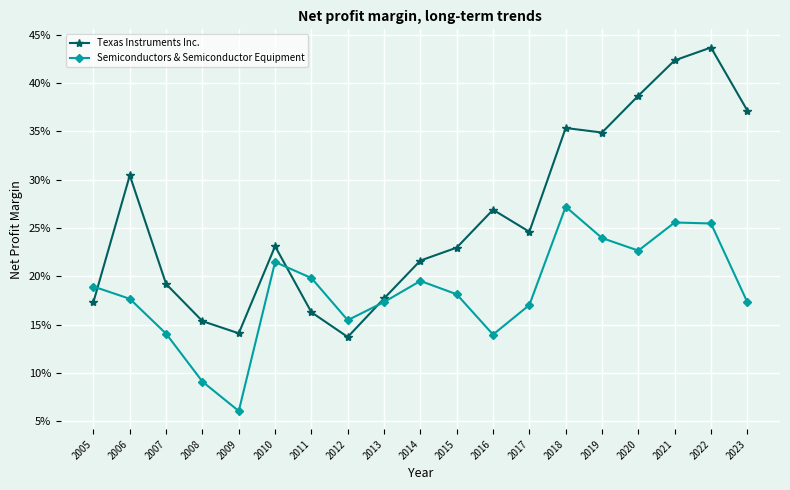

What is the difference between the maximum and minimum values in the Texas Instruments Inc. series?

0.3